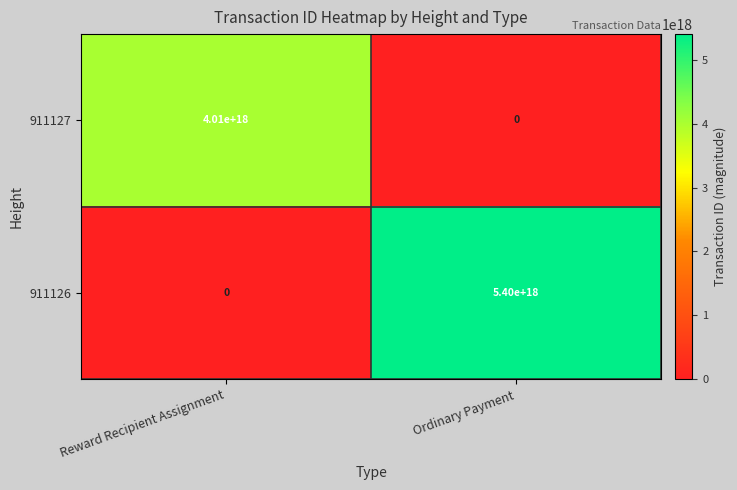

The 911127 series shows 0 at Ordinary Payment. True or false?

True